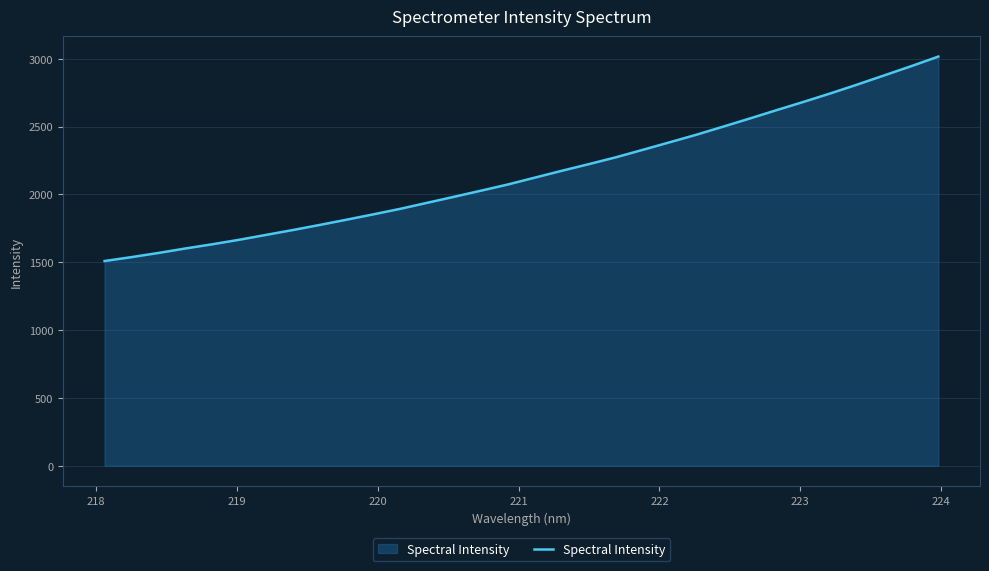

What is the difference between the maximum and minimum values?

1507.2